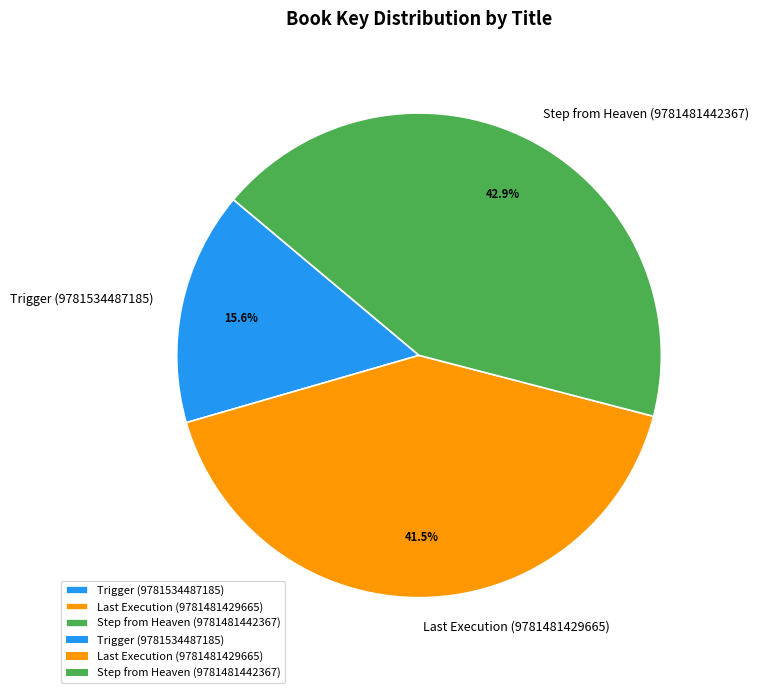

Does Trigger (9781534487185) account for over 50% of the chart?

No